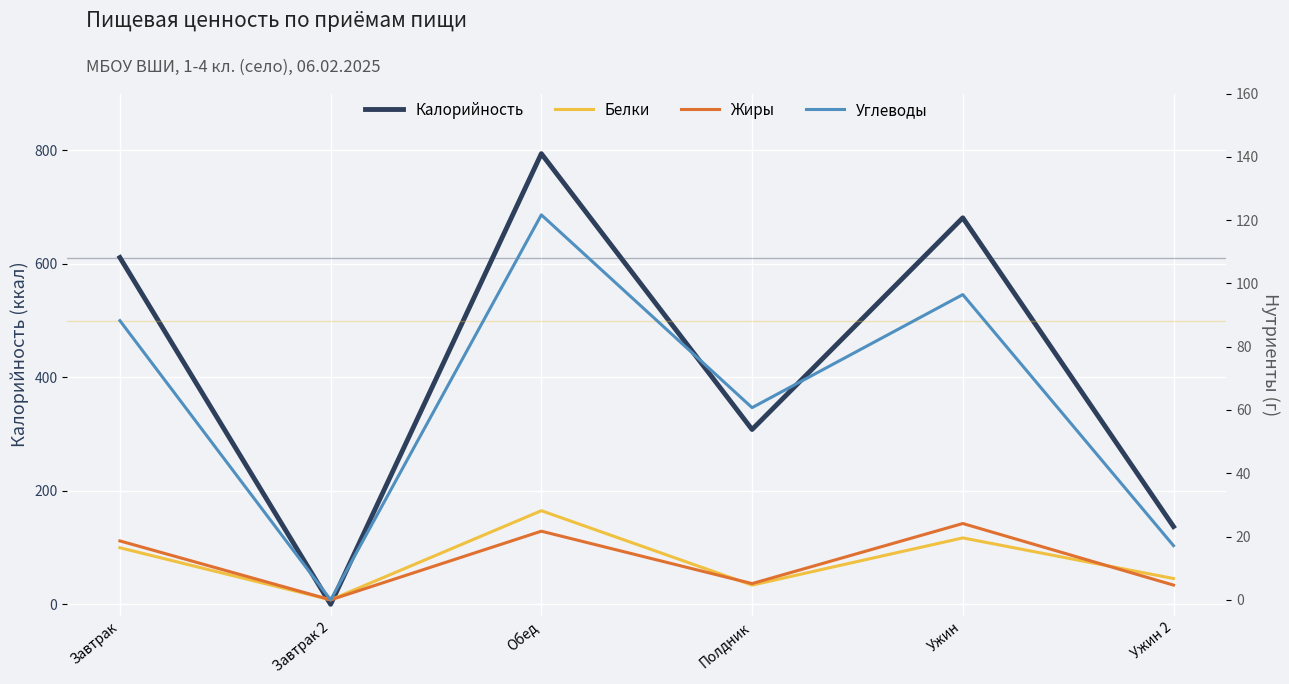

How many lines are shown in the chart?

4